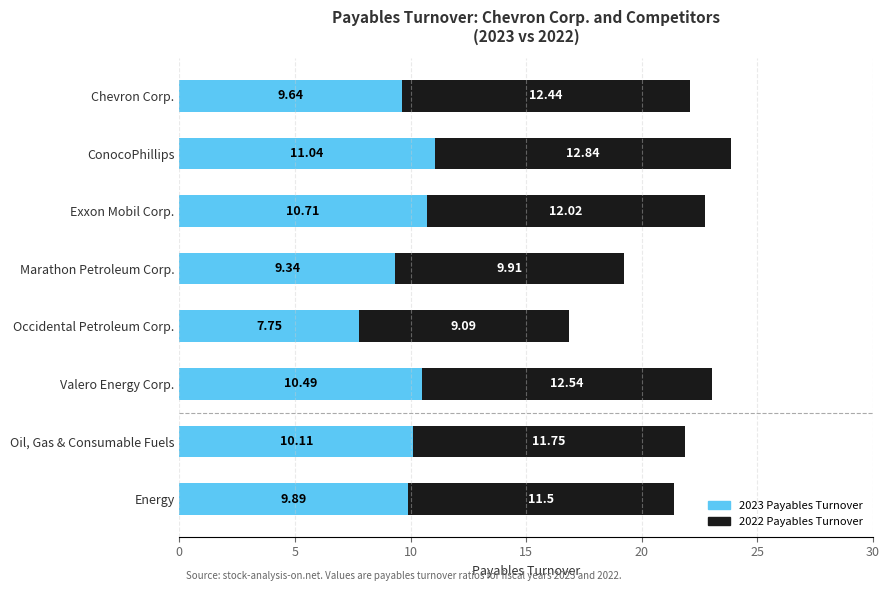

At which label does 2023 Payables Turnover reach its minimum?

Occidental Petroleum Corp.